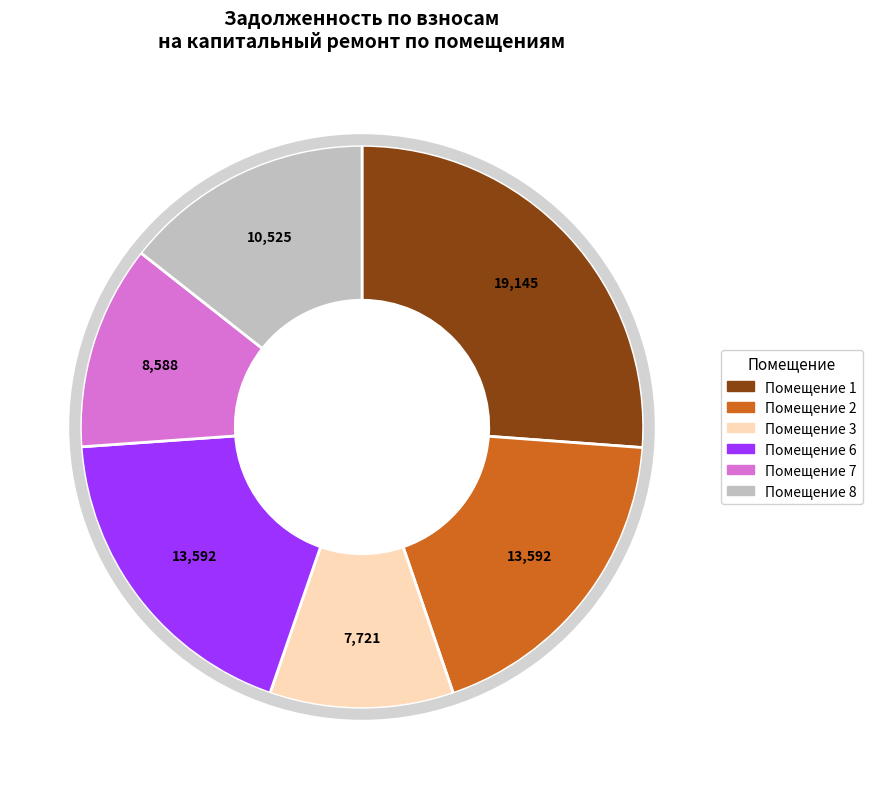

Does any single category account for the majority?

No